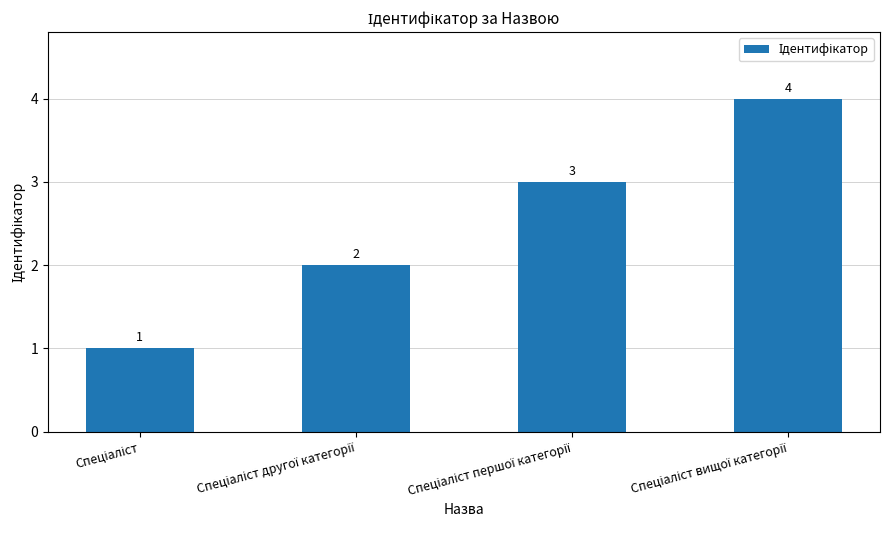

Reading right to left, list all the values displayed in this chart.

4	3	2	1